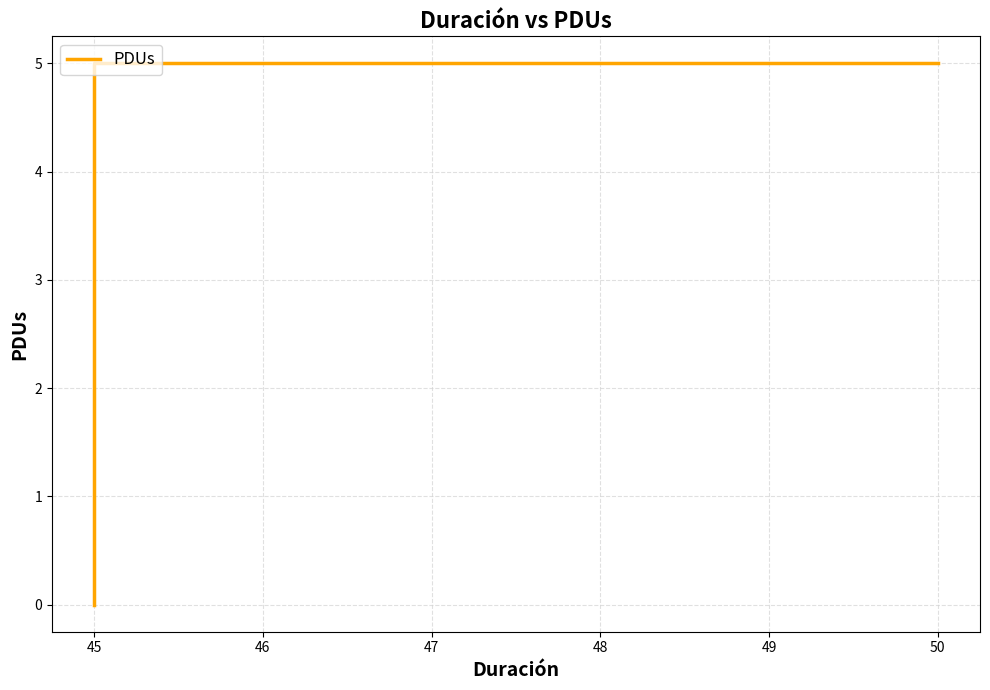

What is the average value?

3